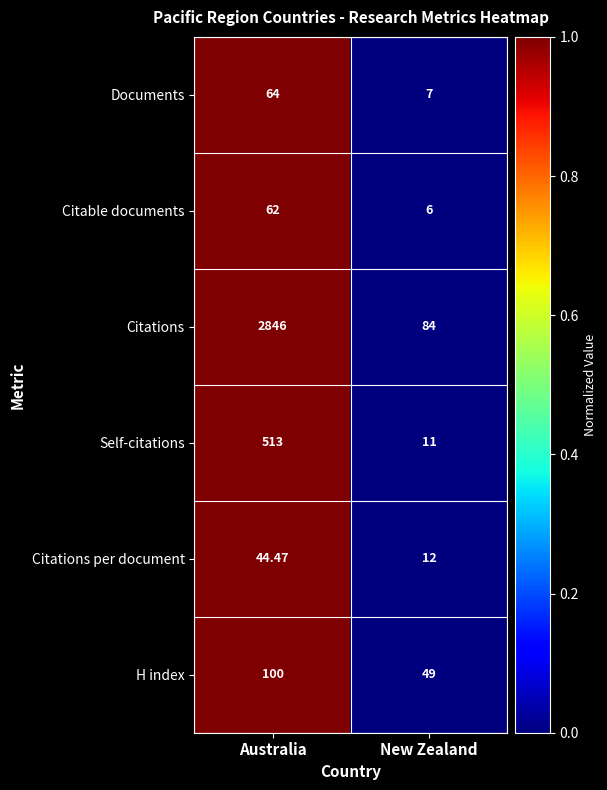

Count the number of categories in the chart.

2